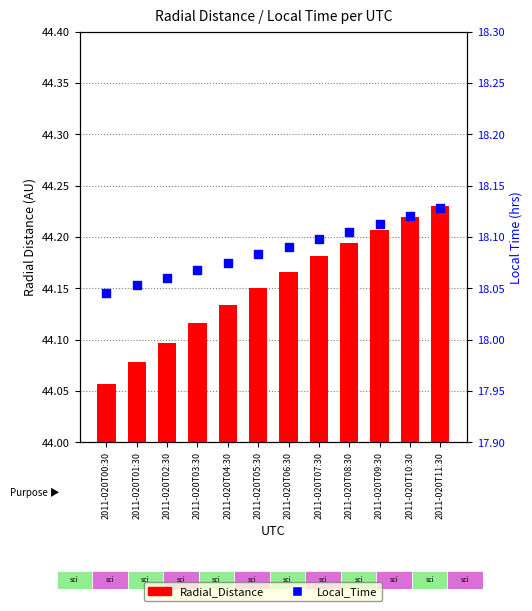

Which series has the widest spread of Y values?

Radial_Distance